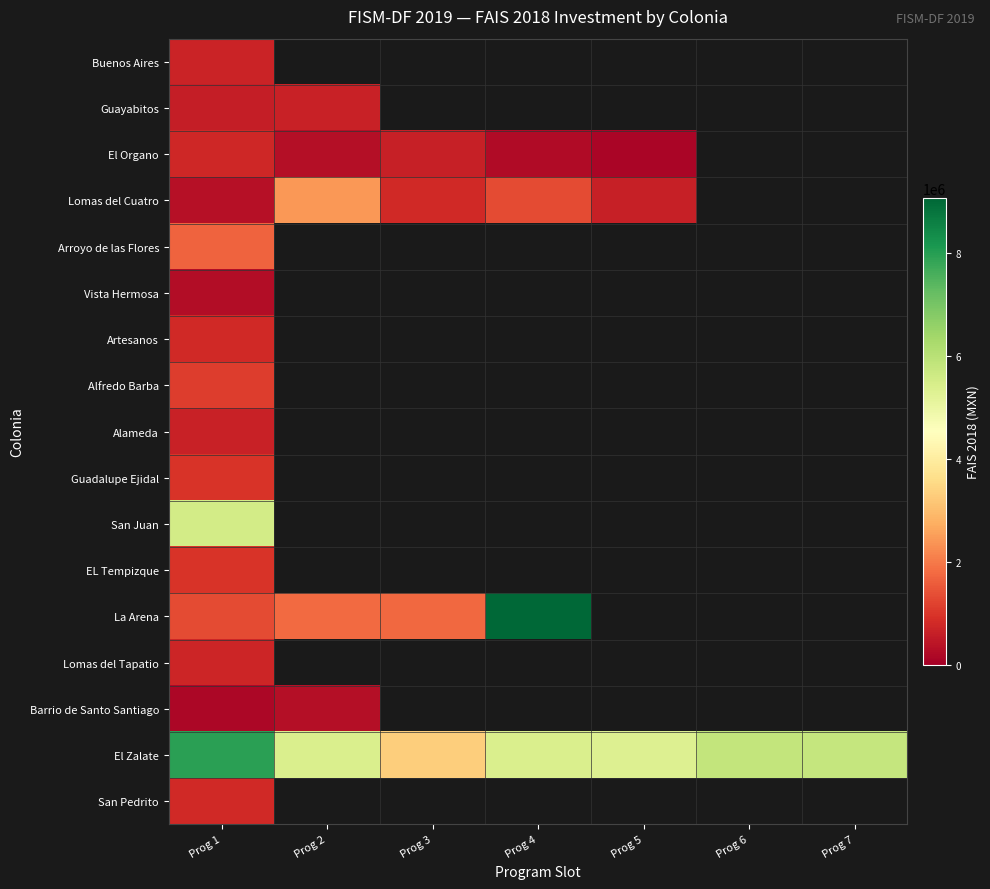

What is the maximum value for La Arena?

9059755.0